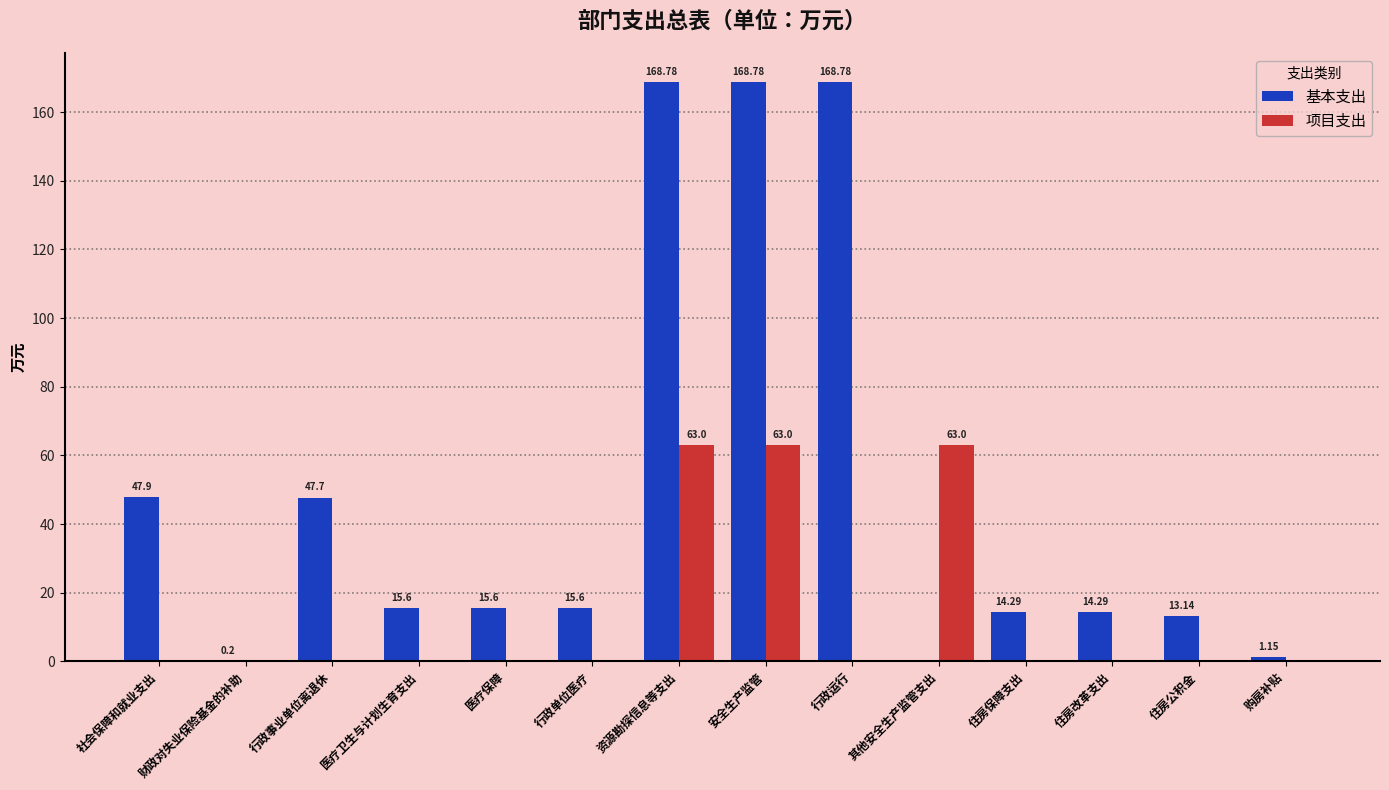

Is the value of 基本支出 at 行政单位医疗 greater than the value of 项目支出 at 医疗卫生与计划生育支出?

Yes